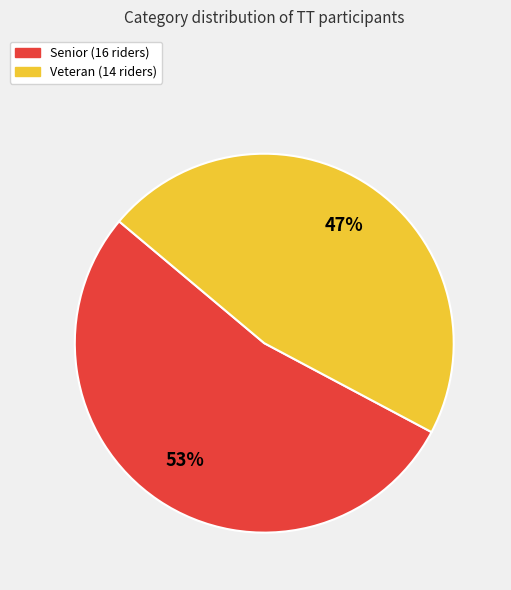

Rank the categories by value from lowest to highest.

Veteran, Senior